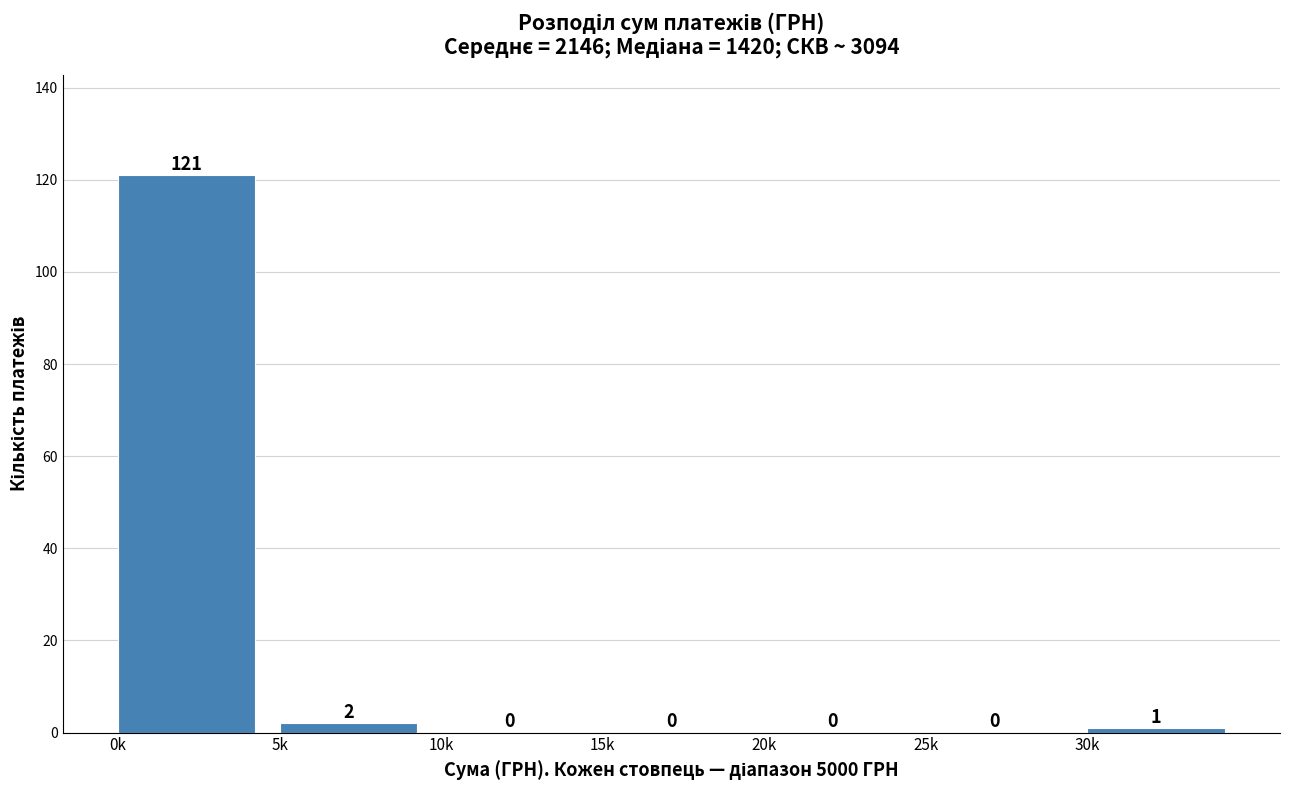

Reading left to right, extract all data points from this chart.

0k=121	5k=2	10k=0	15k=0	20k=0	25k=0	30k=1